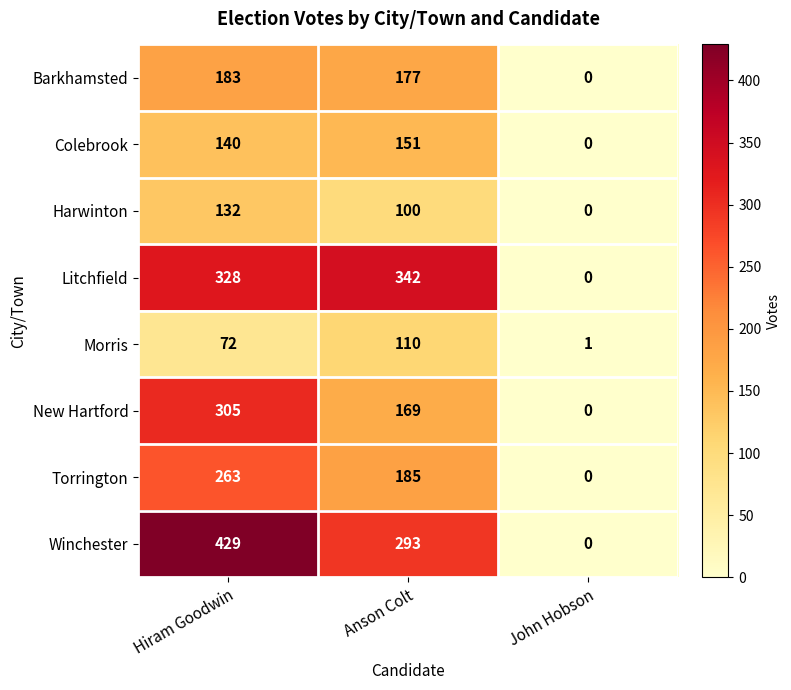

What is the greatest value displayed?

429